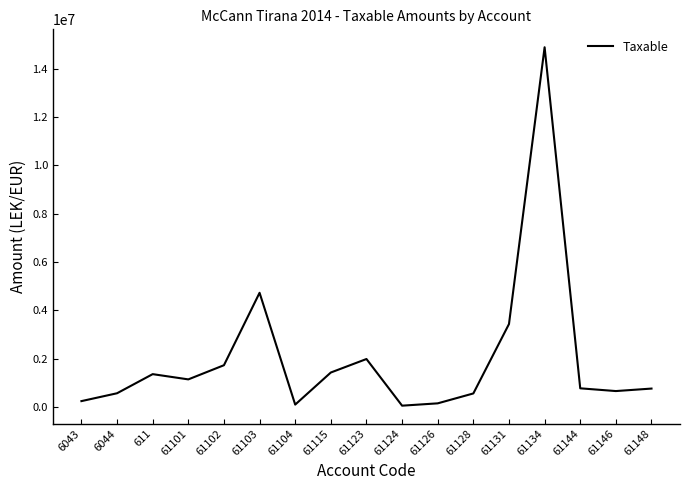

True or false: there are more than 2 points higher than both neighbors.

True